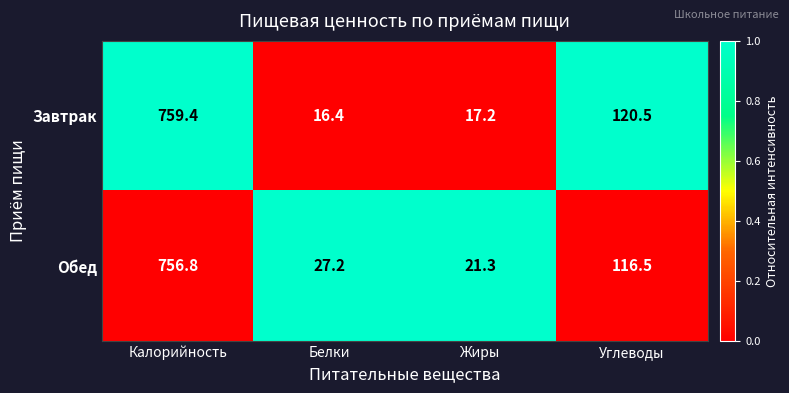

Which series has the largest range (max minus min)?

Завтрак